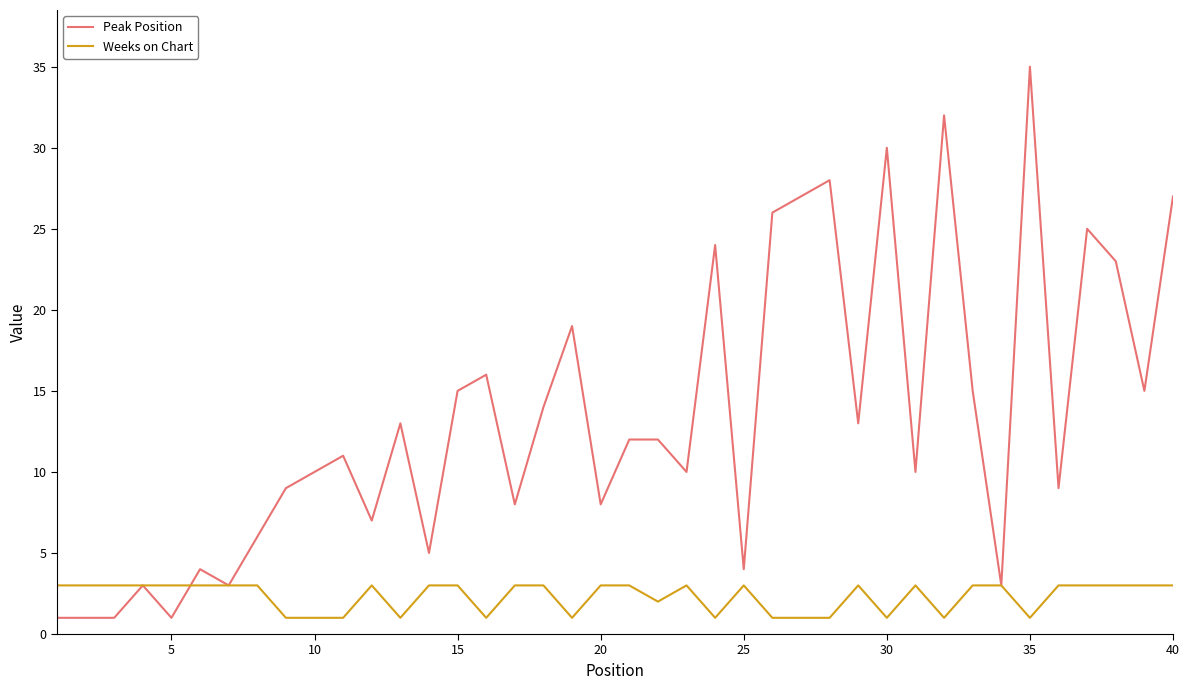

What is the smallest value displayed?

1